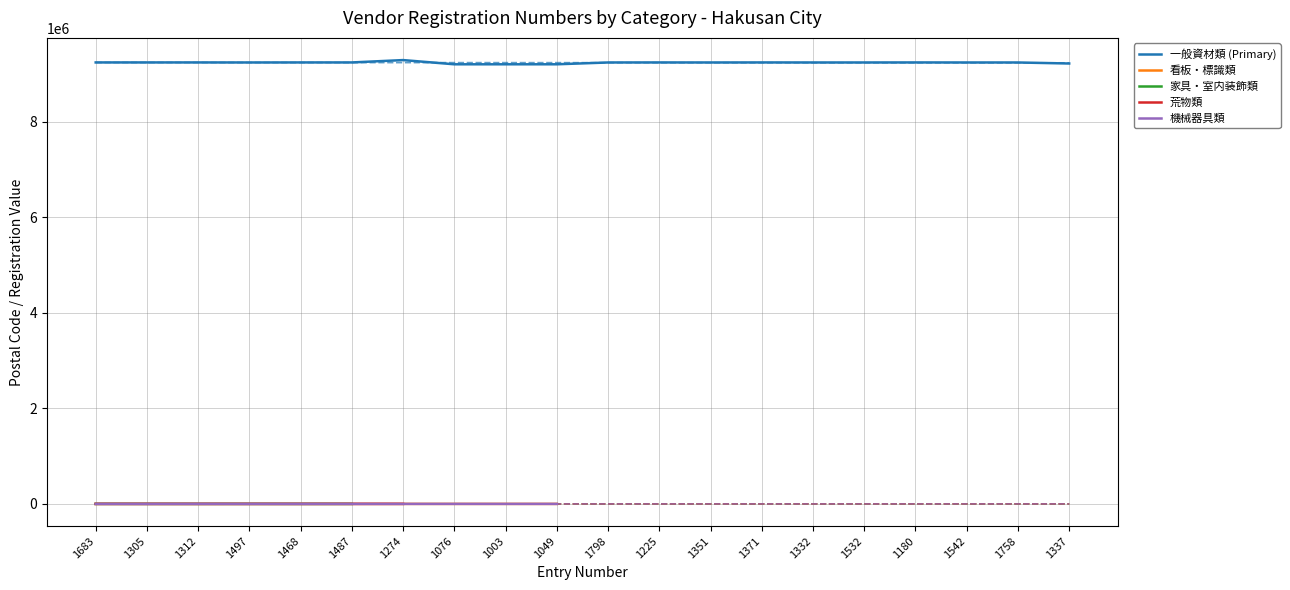

What is the label of the 12th point from the right?

1003